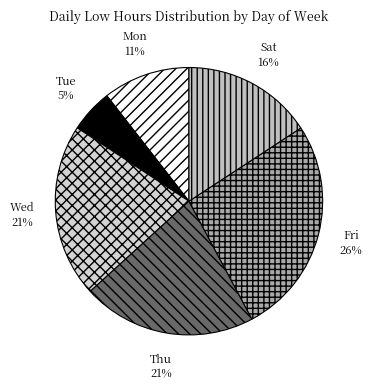

True or false: Thu accounts for 2% of the total.

False